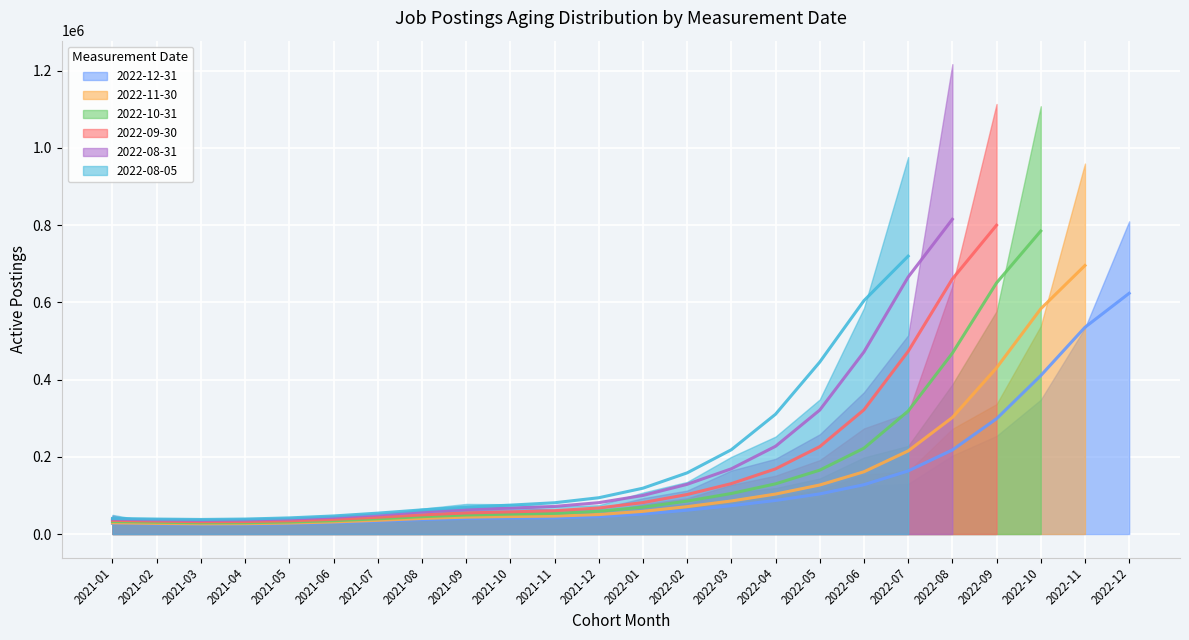

Rank the series at 2022-09 from highest to lowest value.

2022-09-30, 2022-10-31, 2022-11-30, 2022-12-31, 2022-08-31, 2022-08-05